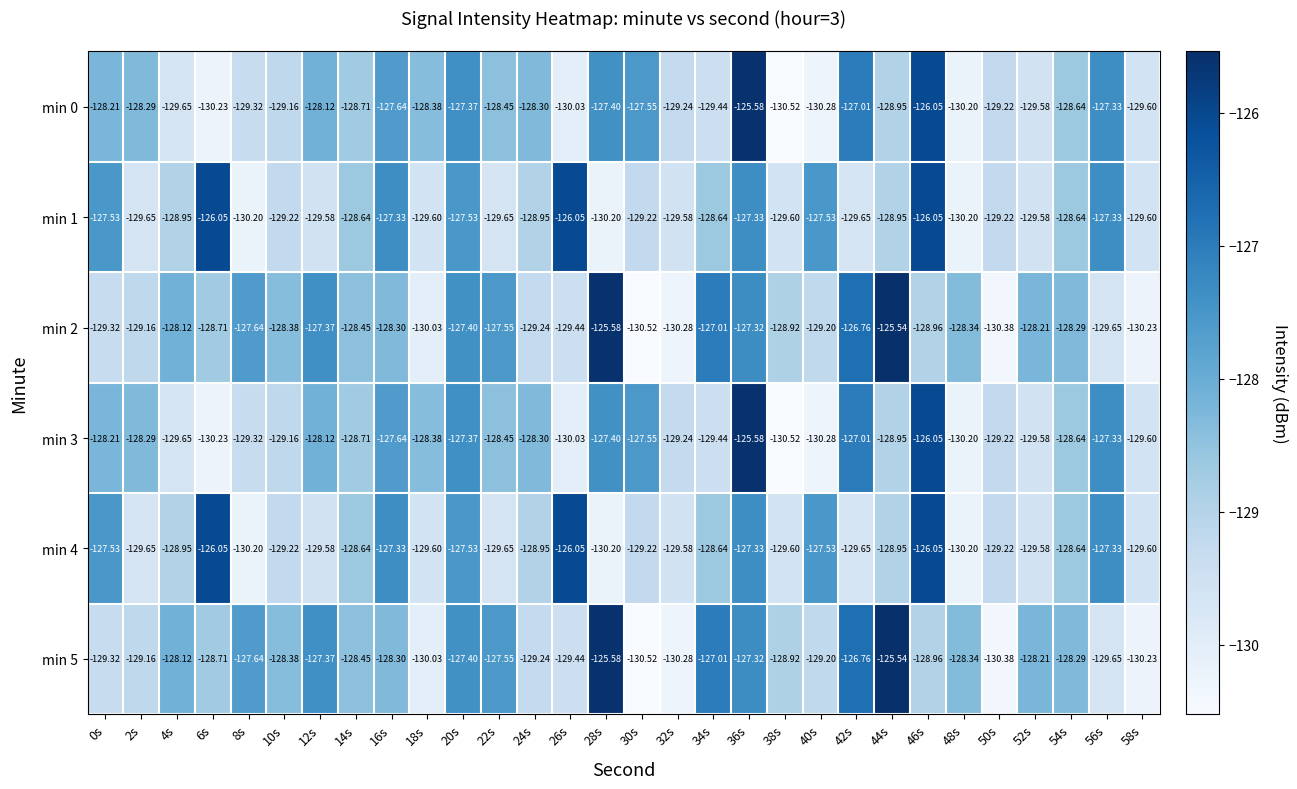

Between 0s and 44s, which is larger?

0s